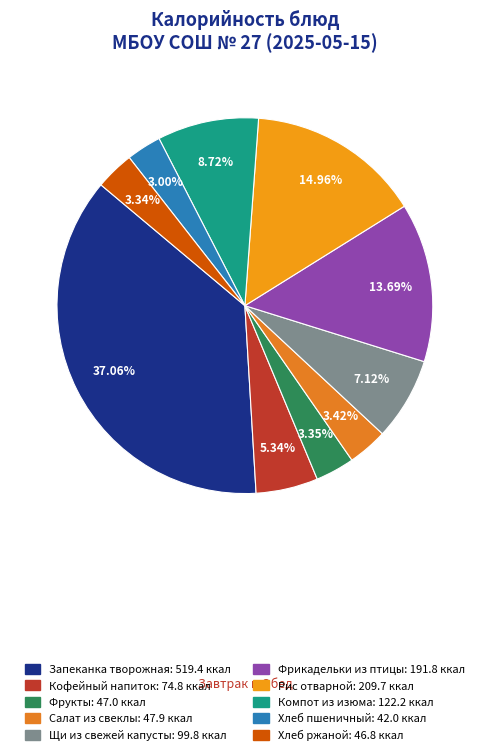

How many slices are in this pie chart?

10